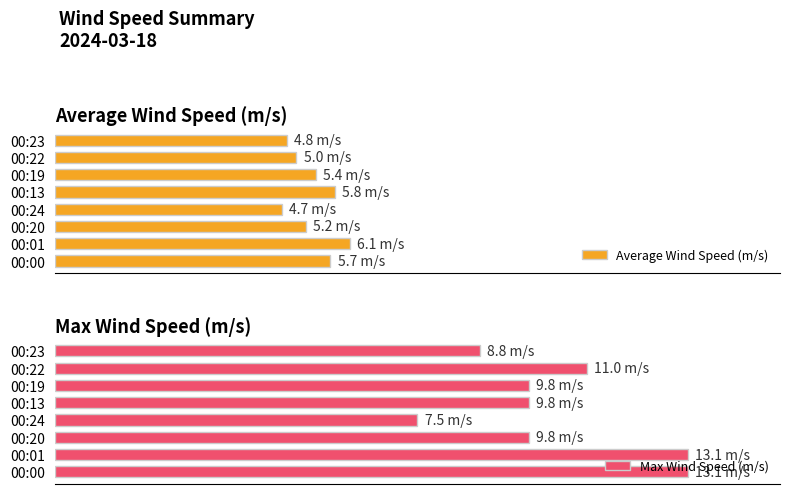

How many data points in Average Wind Speed (m/s) are less than 5?

2